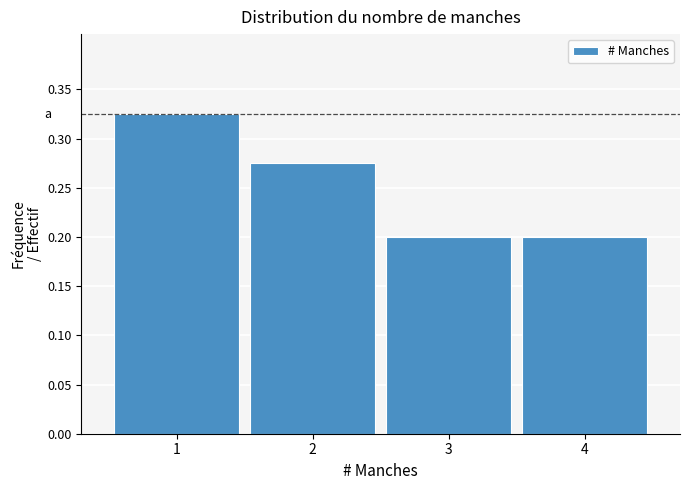

Reading left to right, list every bar in this chart as the range it spans on the x-axis followed by its height. The values are not printed on the chart, so give them approximately, as read against the axis.

0.5 to 1.5: 0.325
1.5 to 2.5: 0.275
2.5 to 3.5: 0.200
3.5 to 4.5: 0.200